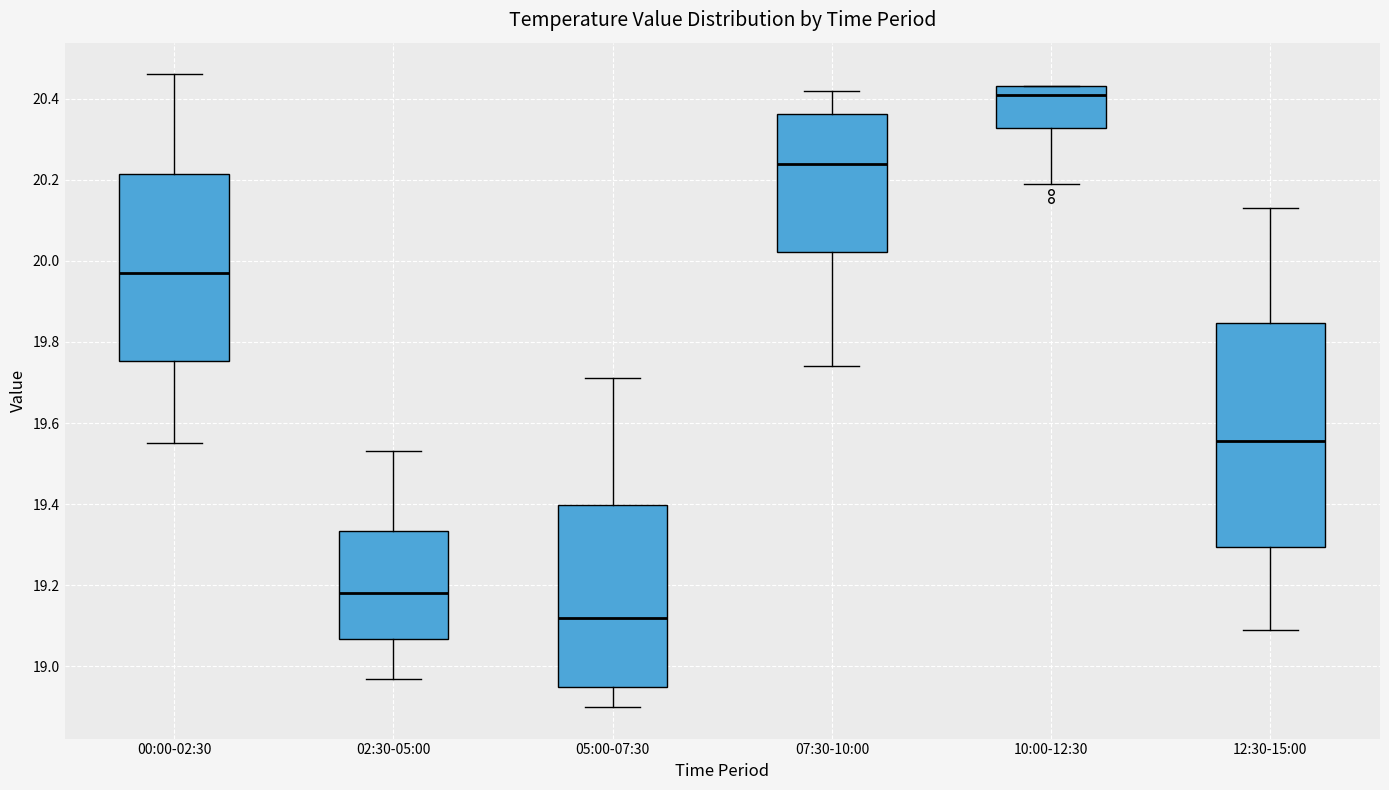

Which box has the highest median line?

10:00-12:30